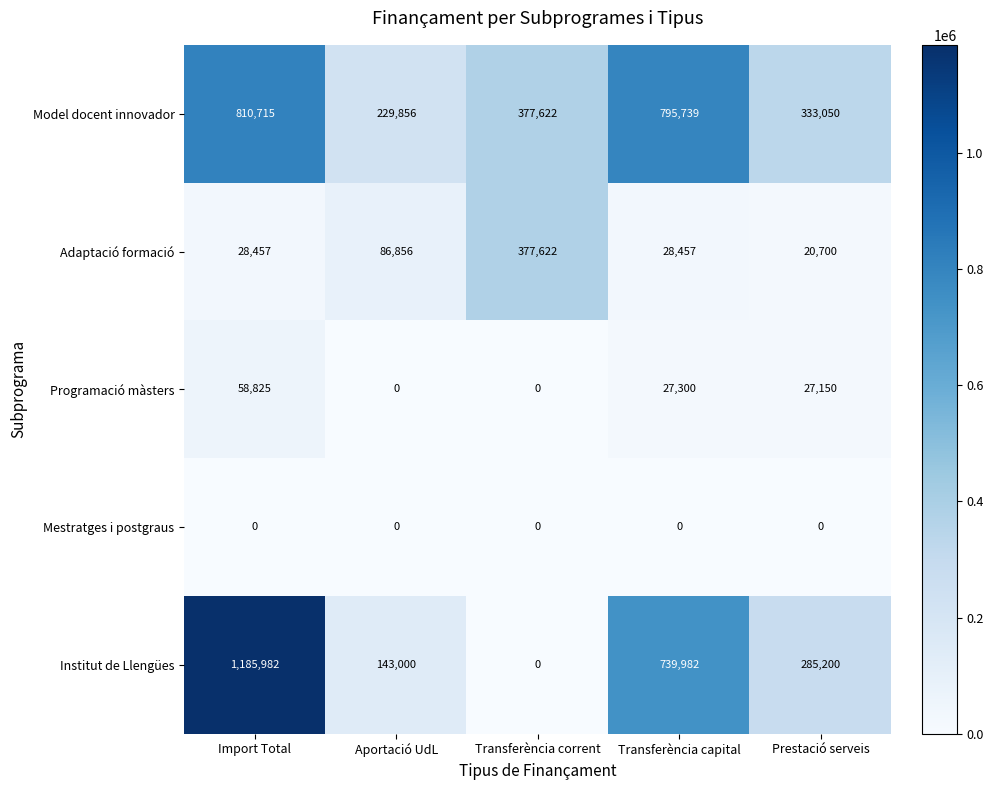

Which category has the highest value across all series?

Import Total